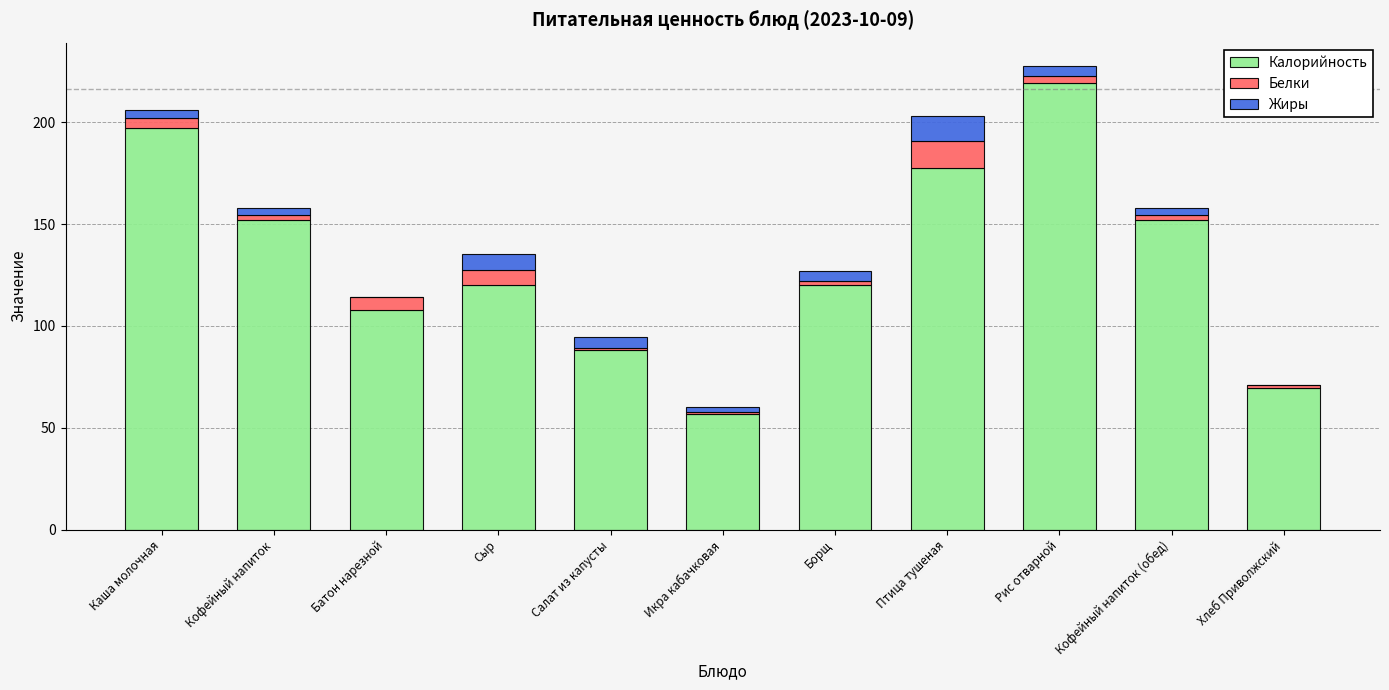

Does the chart contain stacked bars?

Yes